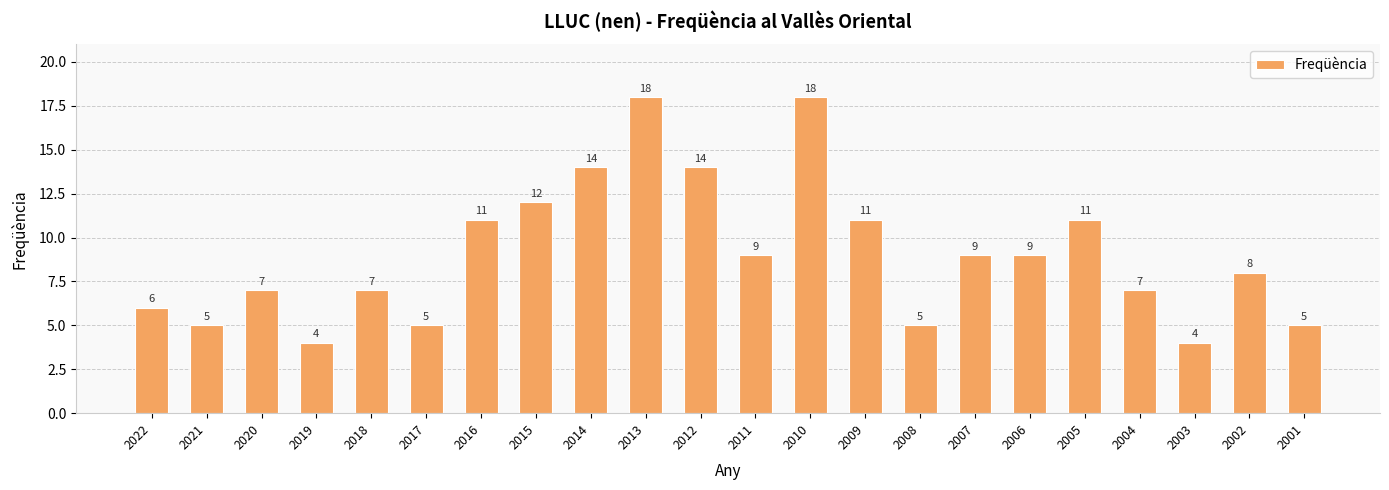

What value does the data have at 2006?

9